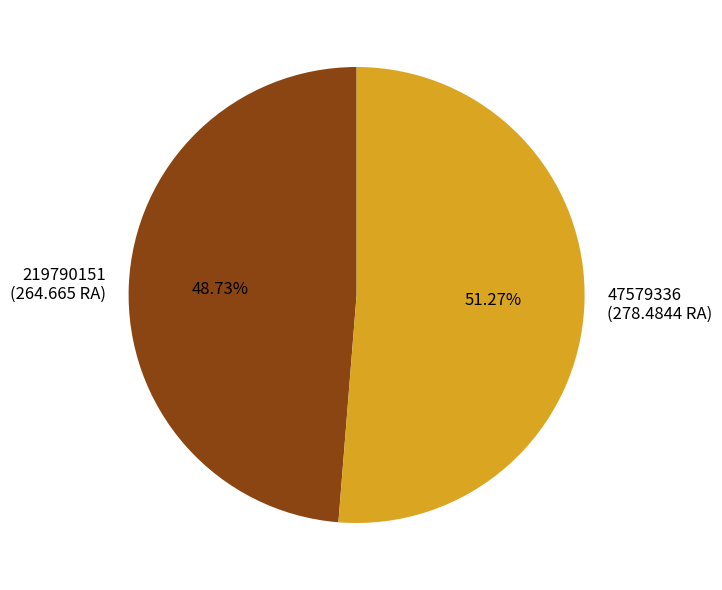

To the nearest percent, what portion does 47579336 represent?

51%